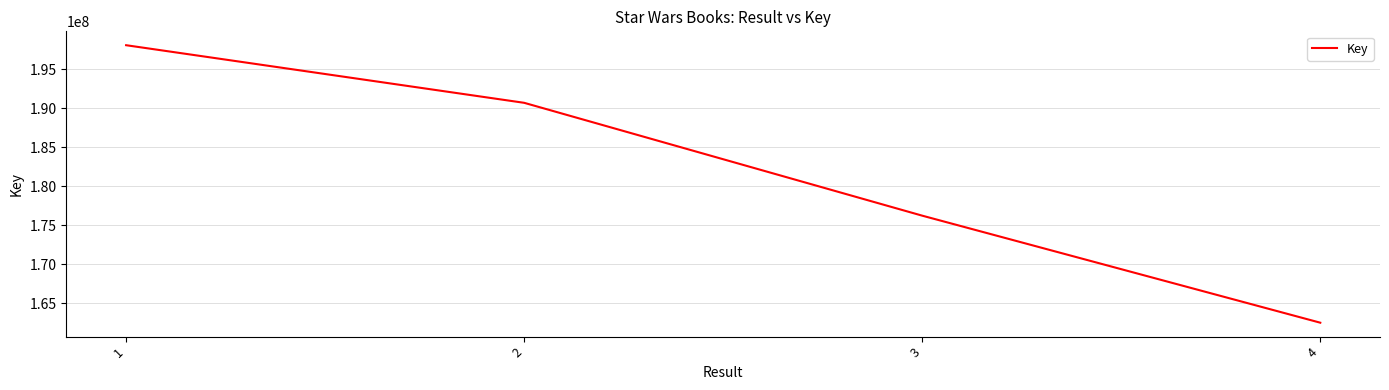

What is the change in value from 1 to 3?

-21850866